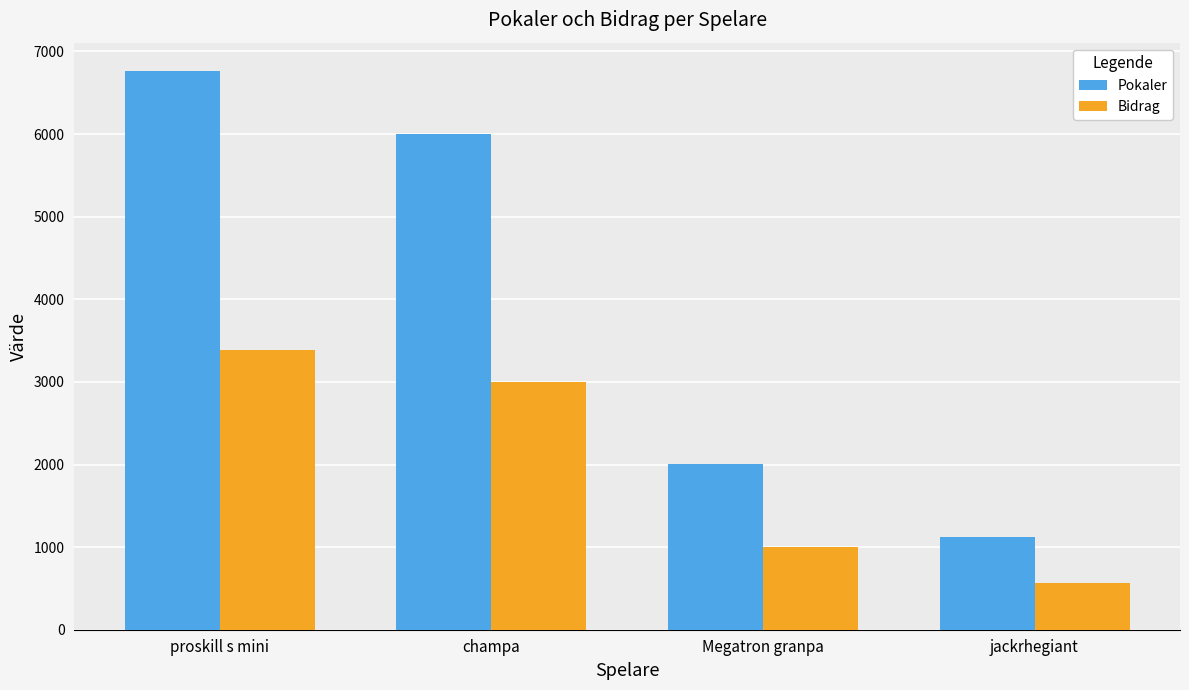

What is the average value of the Pokaler series?

3975